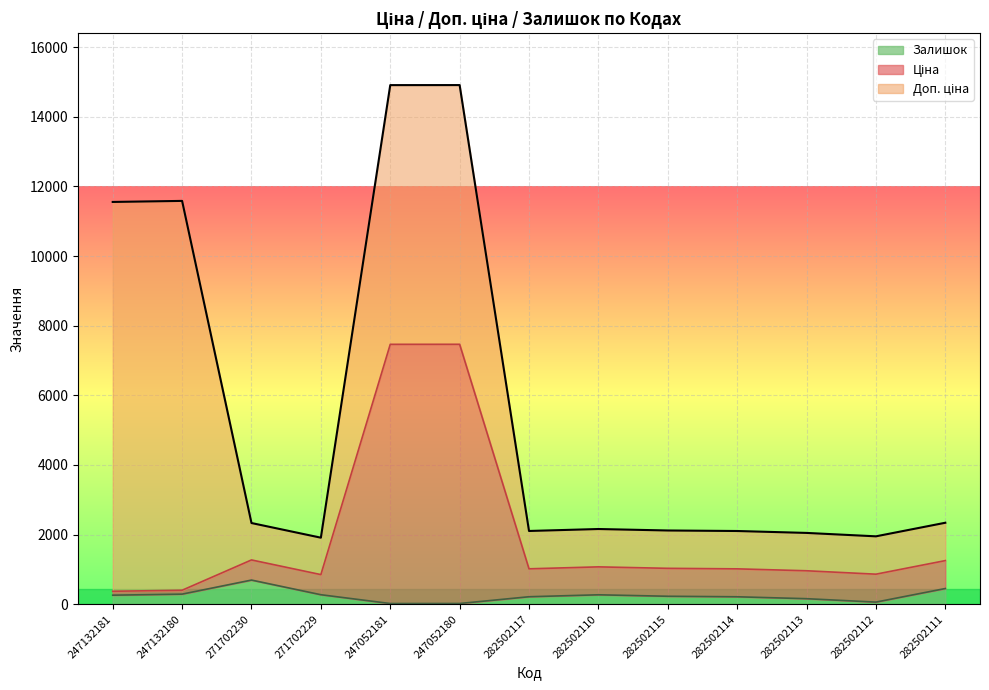

True or false: Залишок and Ціна cross at least once.

False